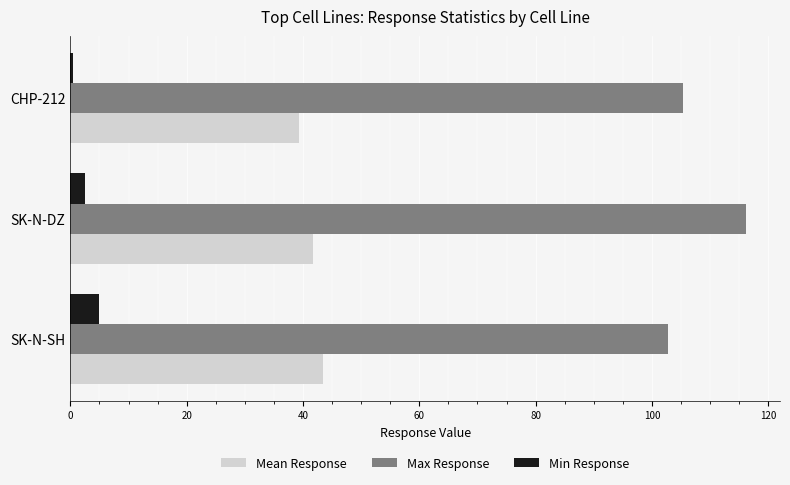

How many values in the Mean Response series exceed 41?

2